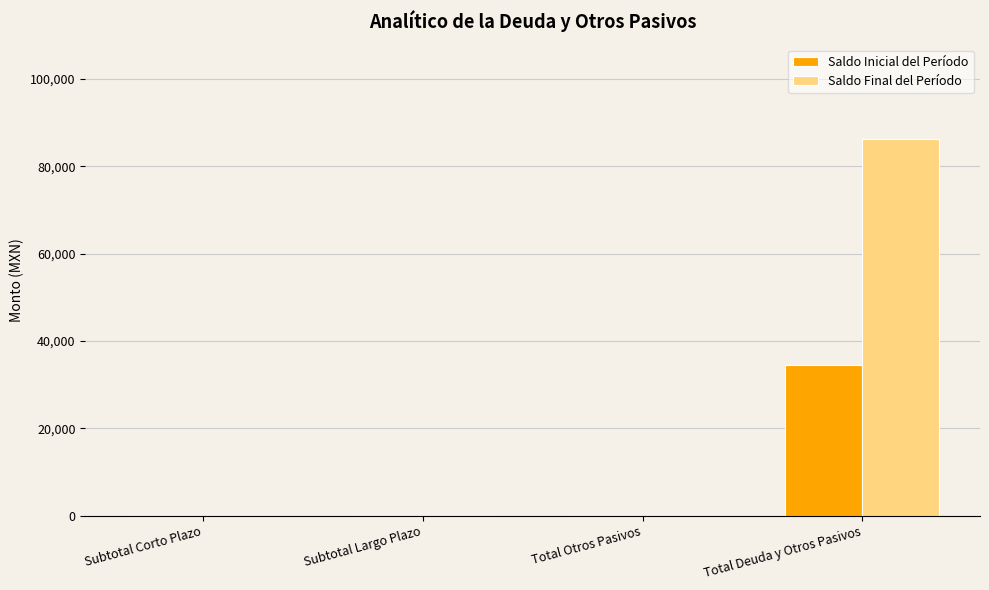

The Saldo Inicial del Período series shows 0.0 at Subtotal Largo Plazo. True or false?

True